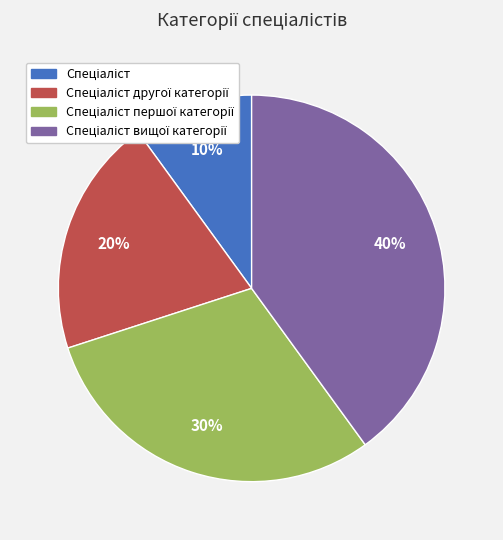

To the nearest percent, what is the difference between the largest and smallest slice percentages?

30%